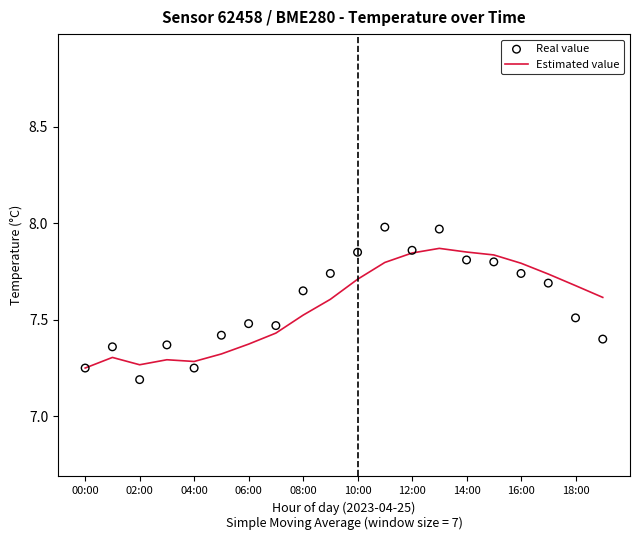

At which category is the sum across all series the highest?

13